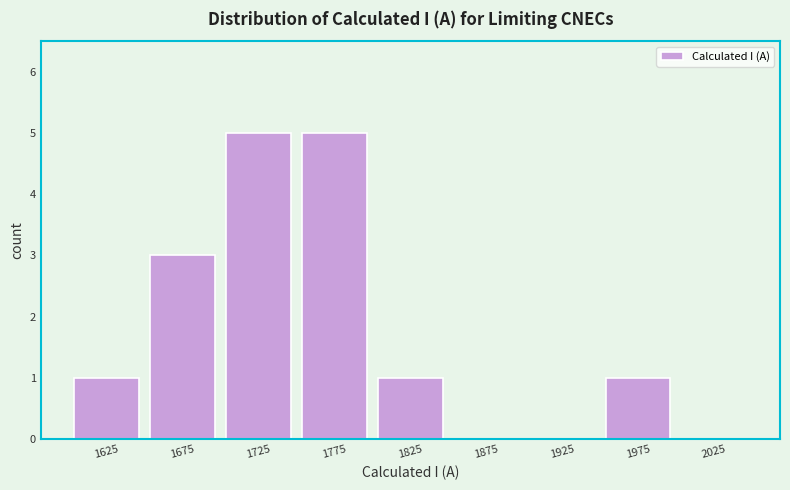

Reading left to right, transcribe this chart: for each bar, give the range it covers on the x-axis and its height. The values are not printed on the chart, so give them approximately, as read against the axis.

1600 to 1650: 1
1650 to 1700: 3
1700 to 1750: 5
1750 to 1800: 5
1800 to 1850: 1
1850 to 1900: 0
1900 to 1950: 0
1950 to 2000: 1
2000 to 2050: 0